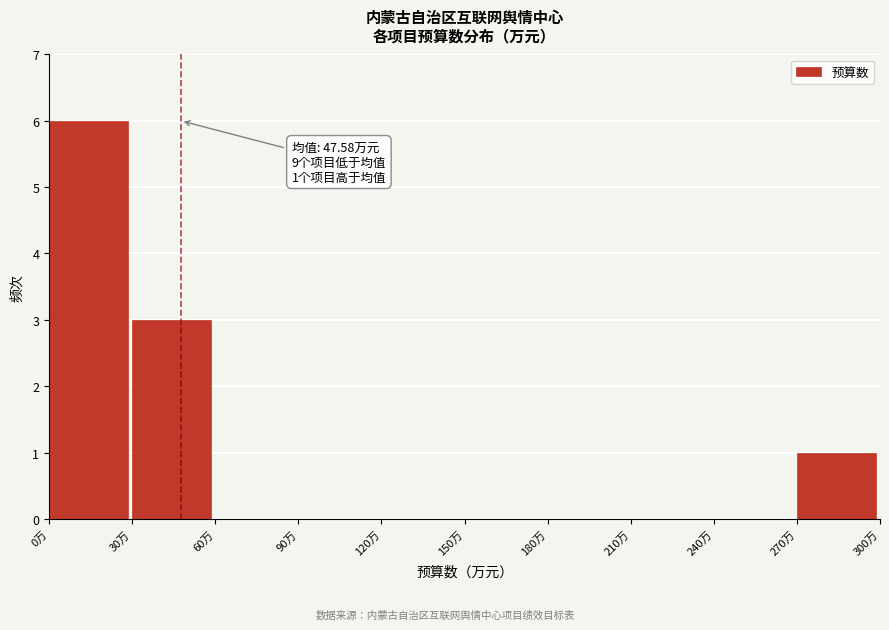

Over which range of the x-axis is the bar tallest?

0 to 30